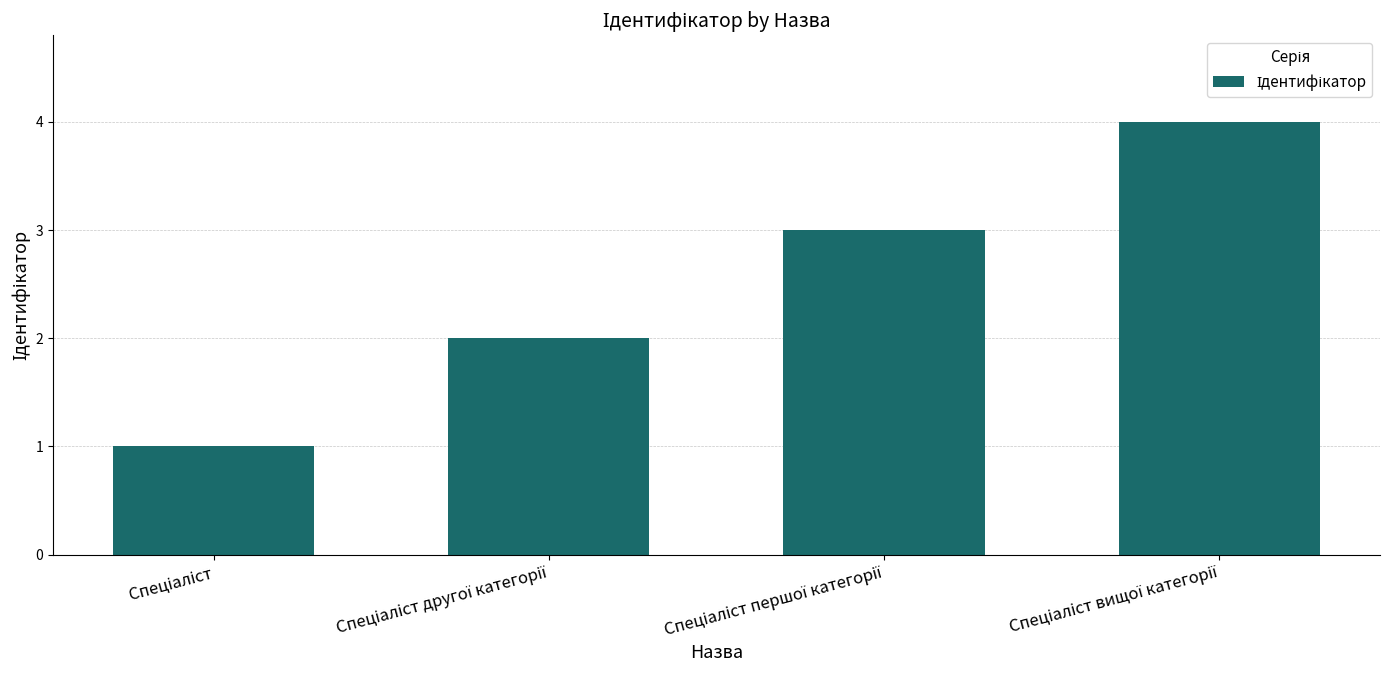

What is the maximum value shown in the chart?

4